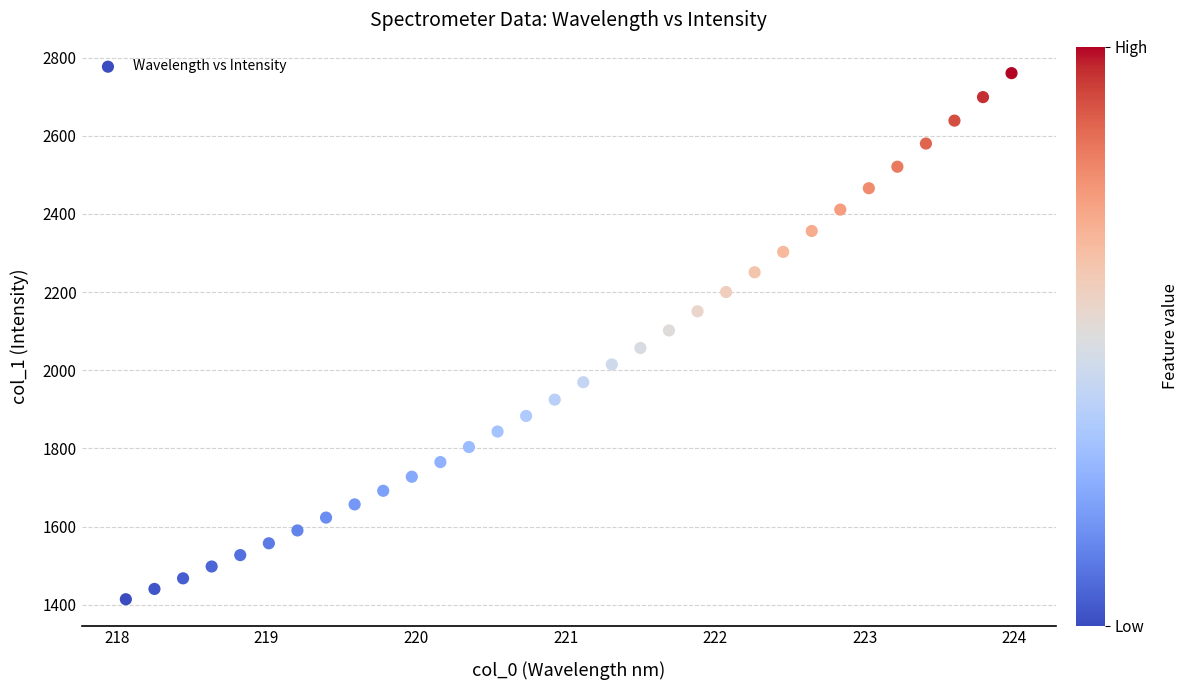

What is the range of Y values (max minus min)?

1346.3